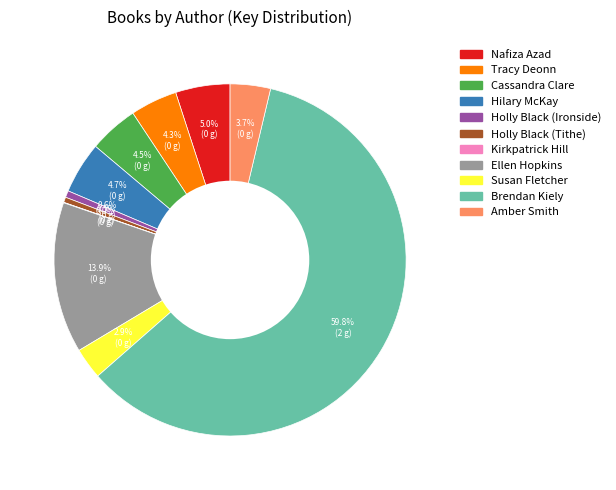

Which has a higher value, Susan Fletcher or Hilary McKay?

Hilary McKay